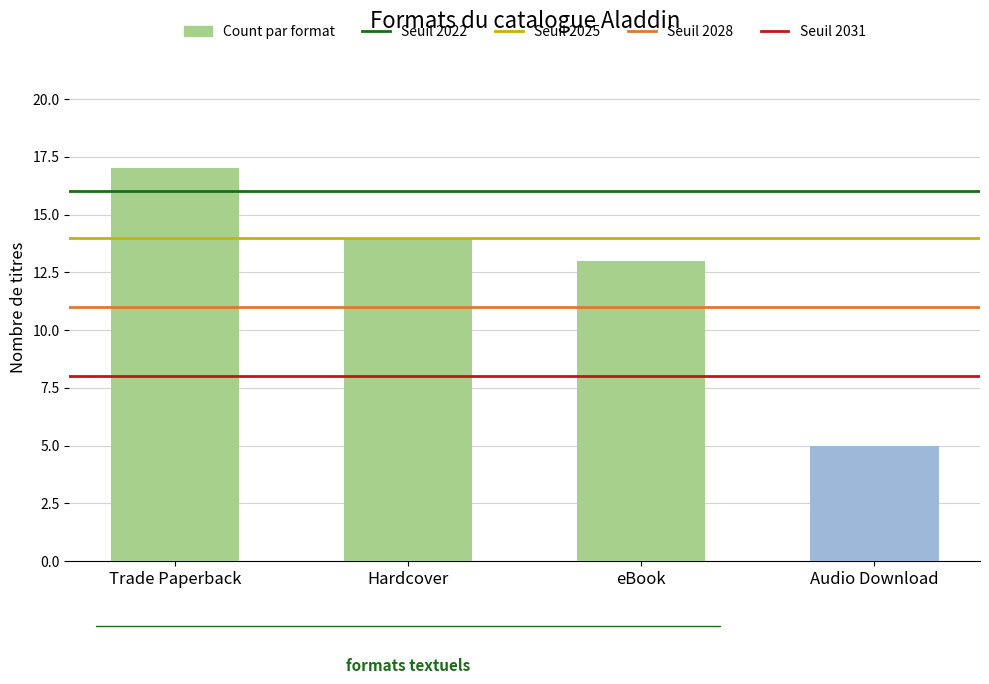

Which category has the lowest value across all series?

Audio Download